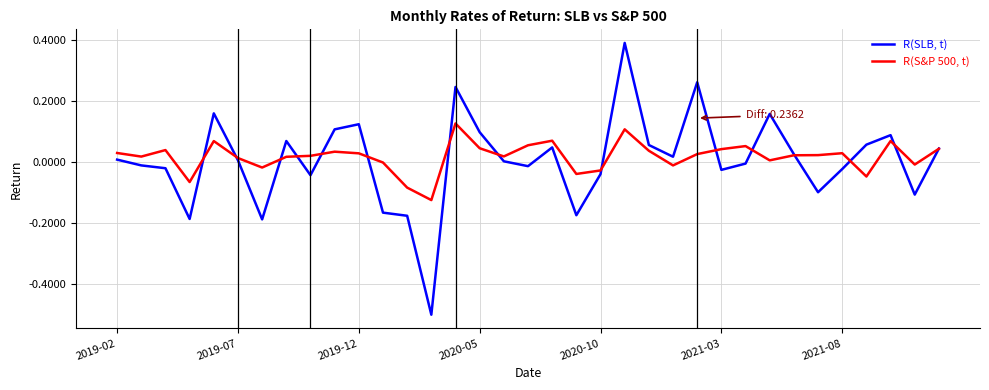

True or false: R(S&P 500, t) and R(SLB, t) cross at least once.

True